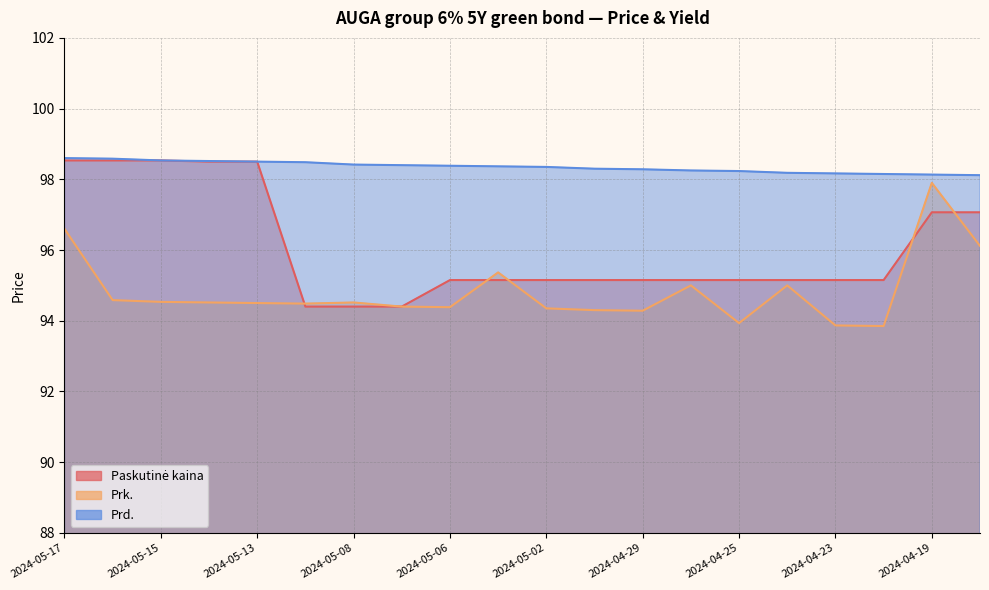

True or false: Prd. and Prk. intersect in this chart.

False